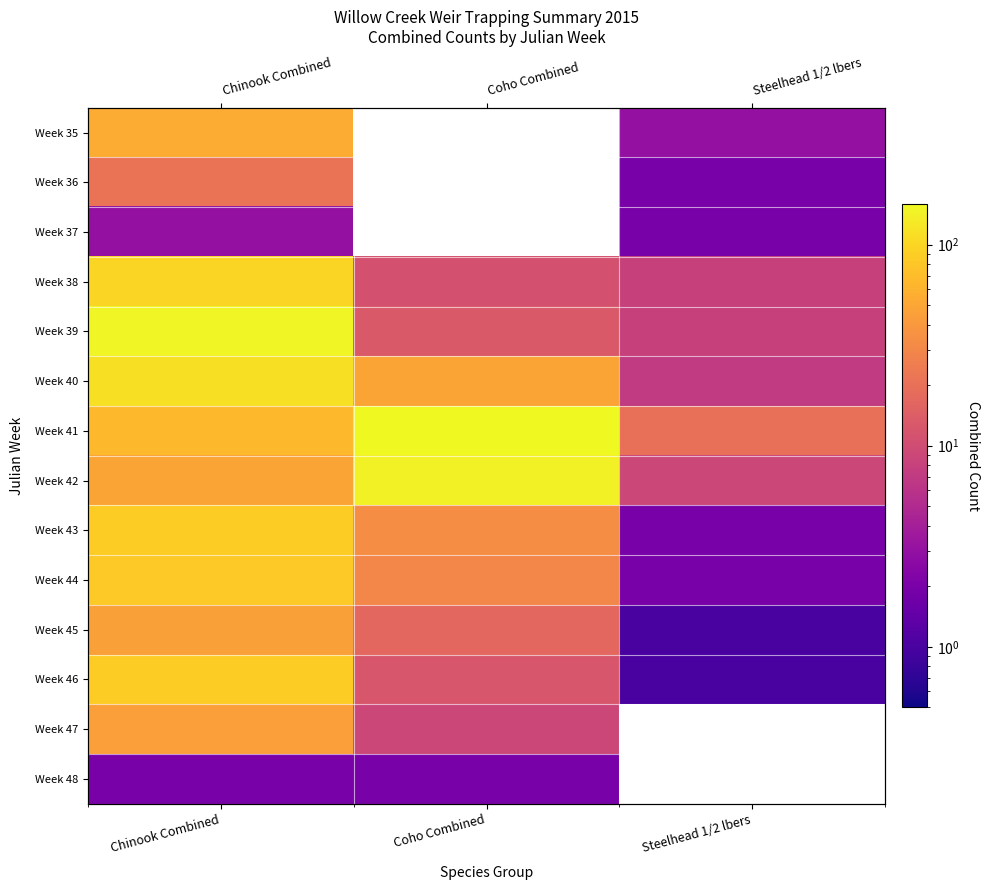

What is the total value across all series at Coho Combined?

480